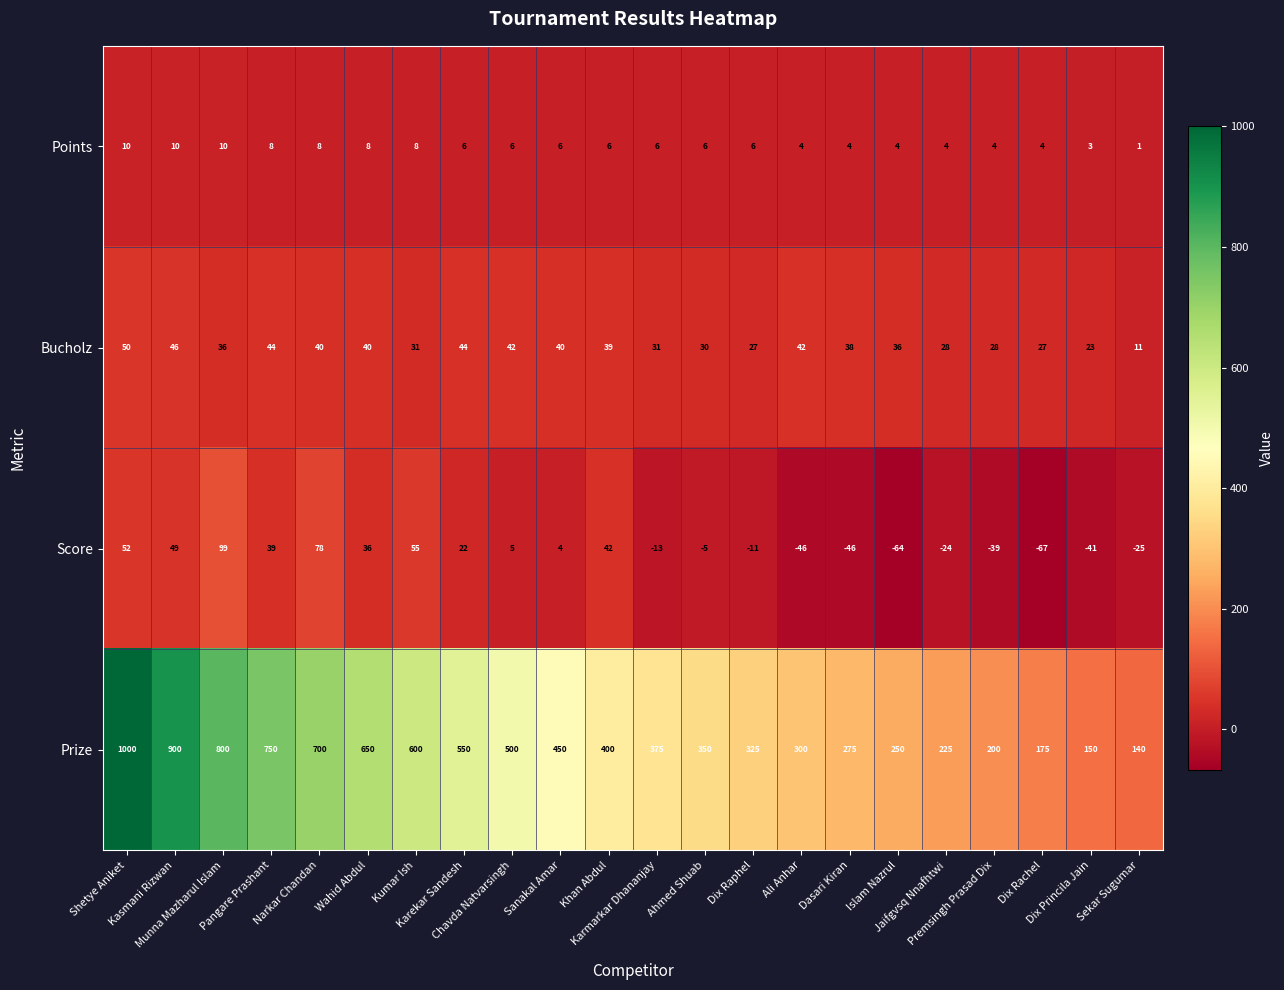

Which label corresponds to the smallest value in the chart?

Dix Rachel